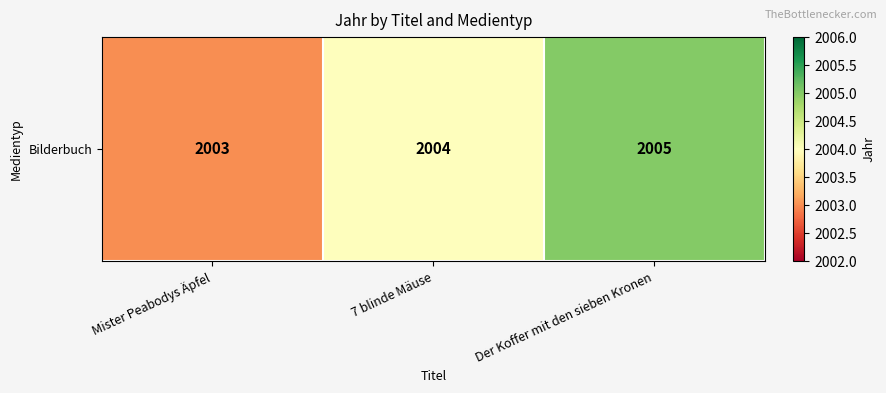

The value at Mister Peabodys Äpfel is 1236. True or false?

False